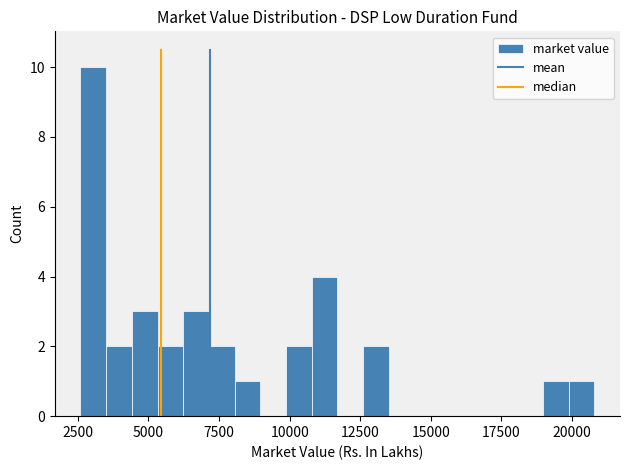

Read against the x-axis, roughly where is the centre of the tallest bar?

3000